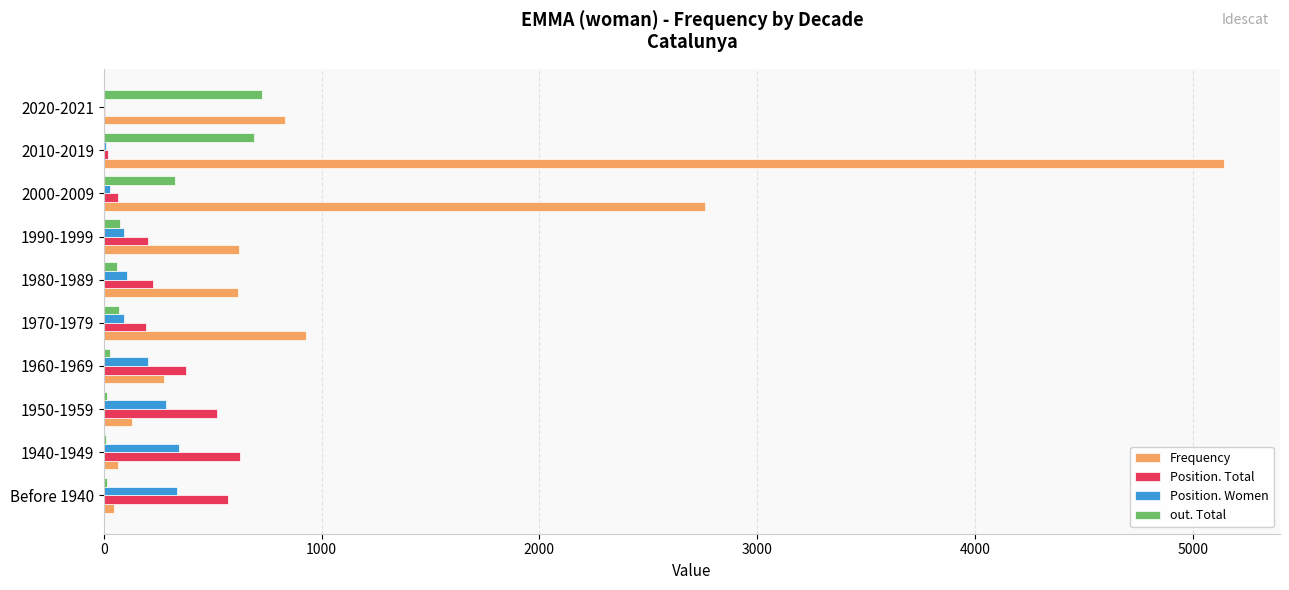

What is the highest value of the Position. Total series?

623